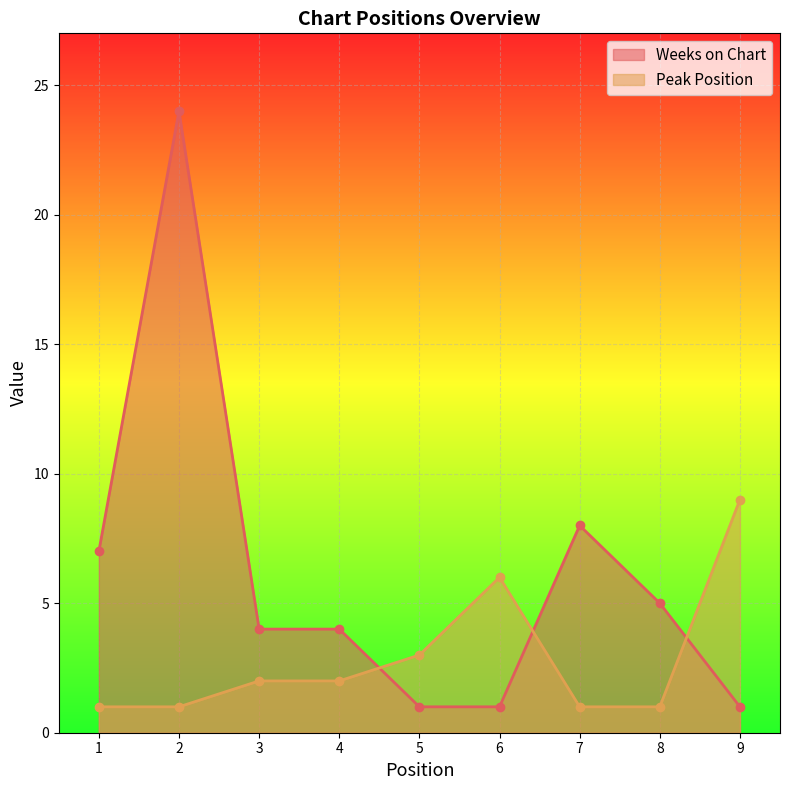

What is the value of the Weeks on Chart point at the 4th from the left?

4